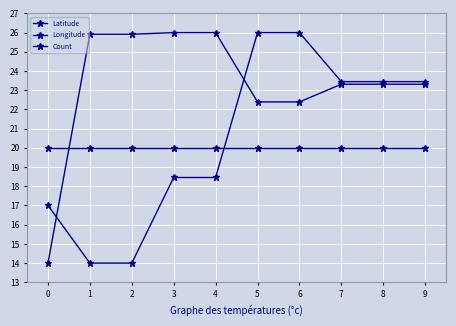

Count the number of data series in this chart.

3